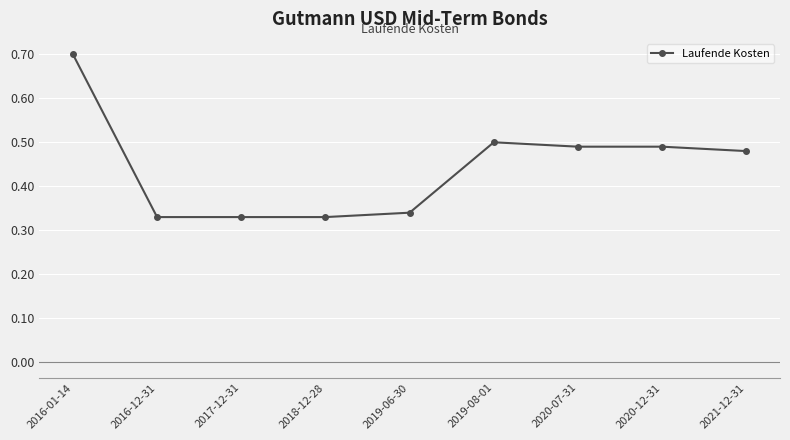

Does the chart have visible grid lines?

Yes